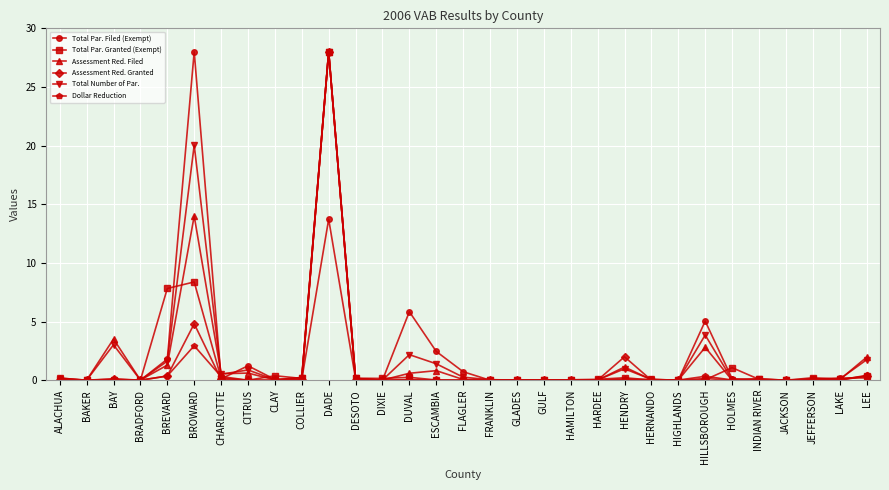

Is it true that Total Par. Filed (Exempt) equals 13.7 at DADE?

True